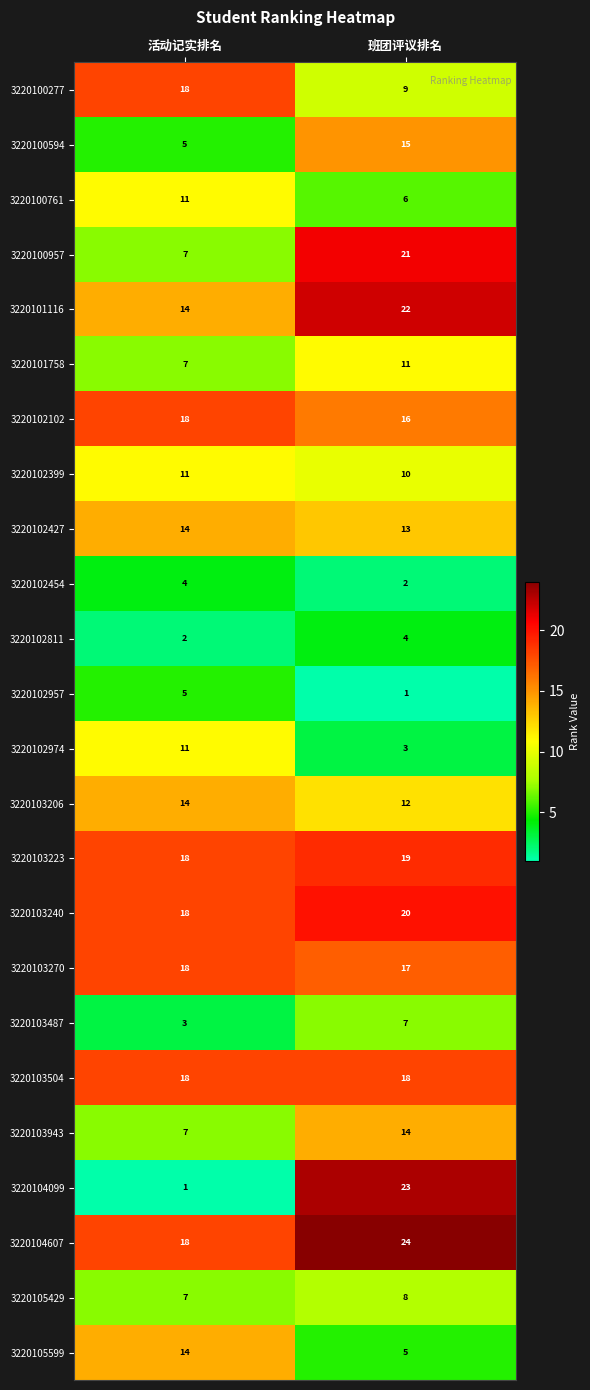

Which label corresponds to the largest value in the chart?

班团评议排名